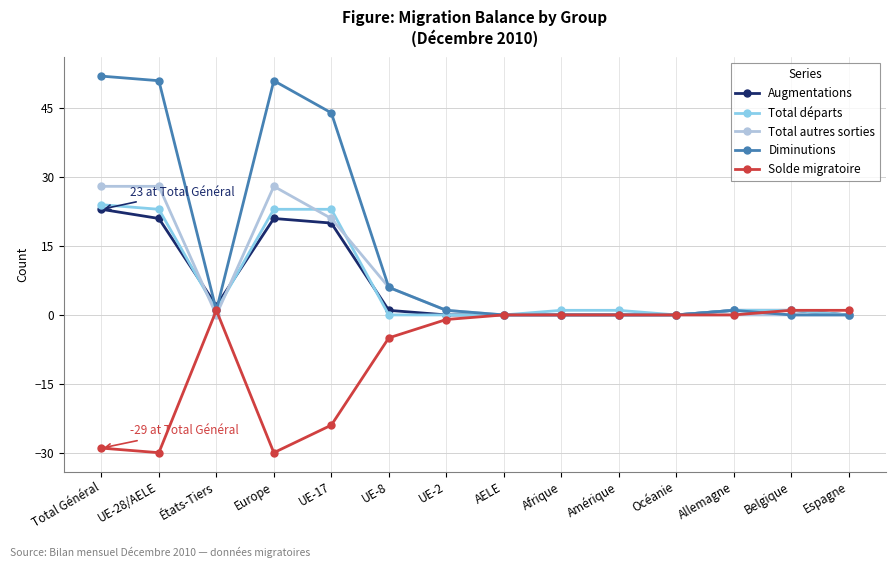

The value of Total départs at UE-8 is 11. True or false?

False